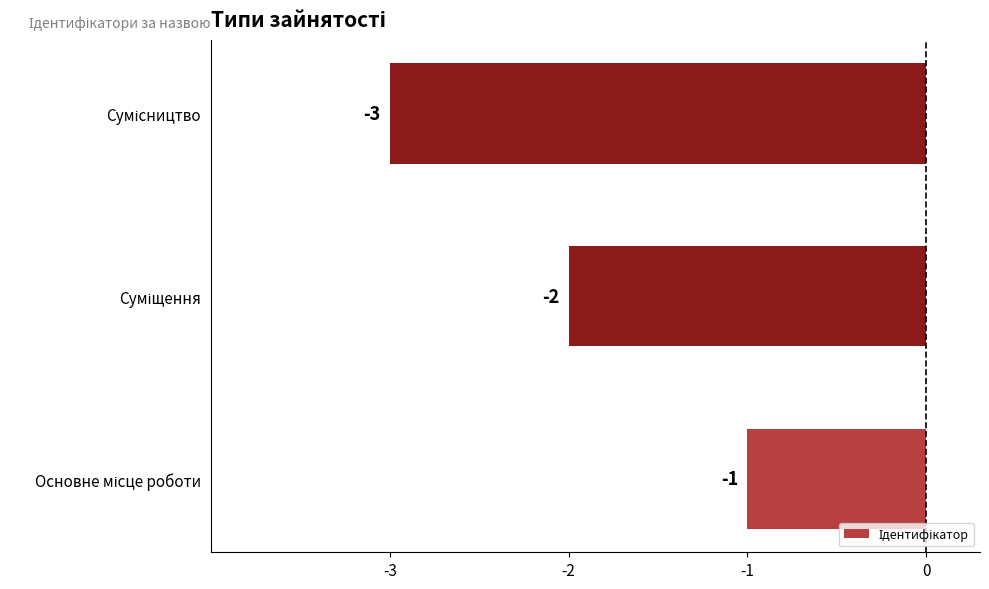

What is the smallest value displayed?

-3